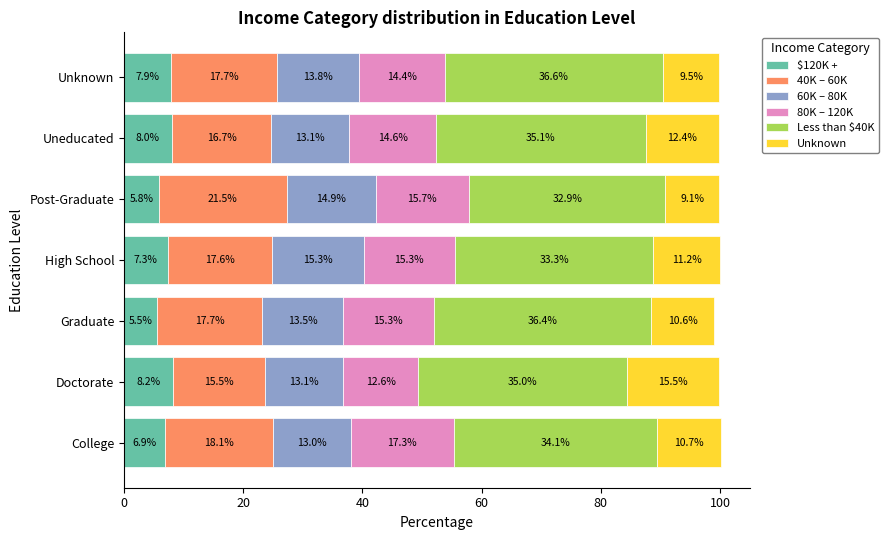

What is the total value across all series at Post-Graduate?

99.9